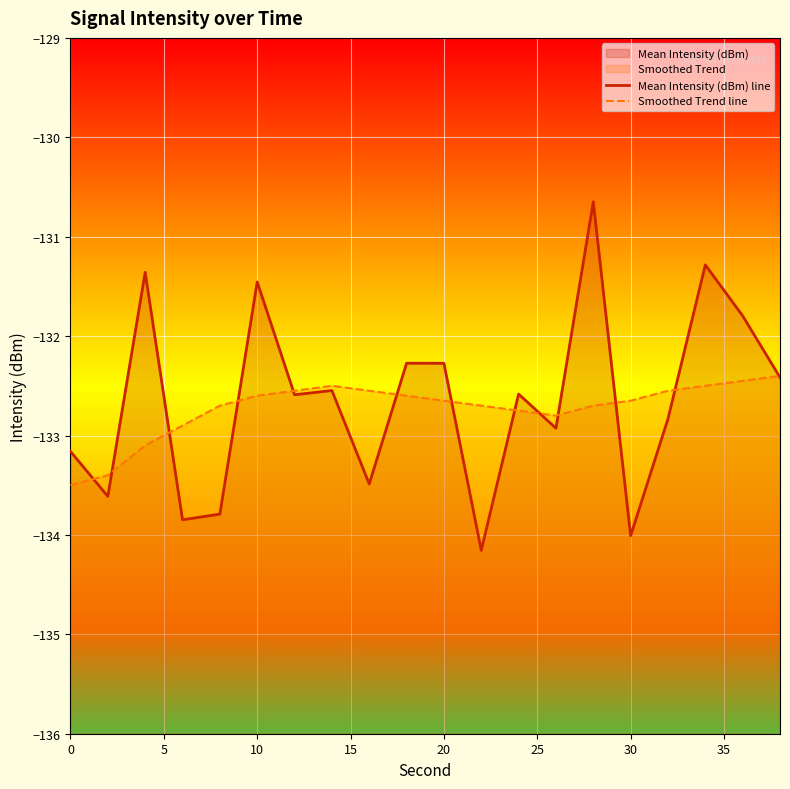

What is the average value of the Smoothed Trend line series?

-132.7